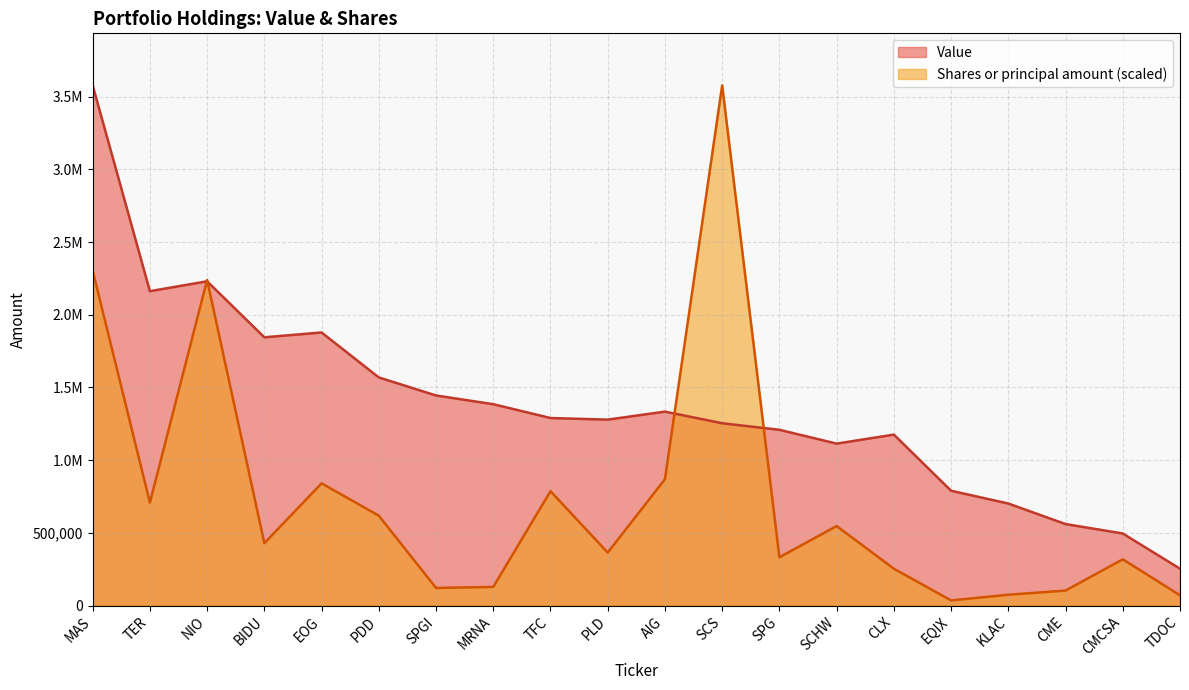

How many times do Value and Shares or principal amount cross each other?

4